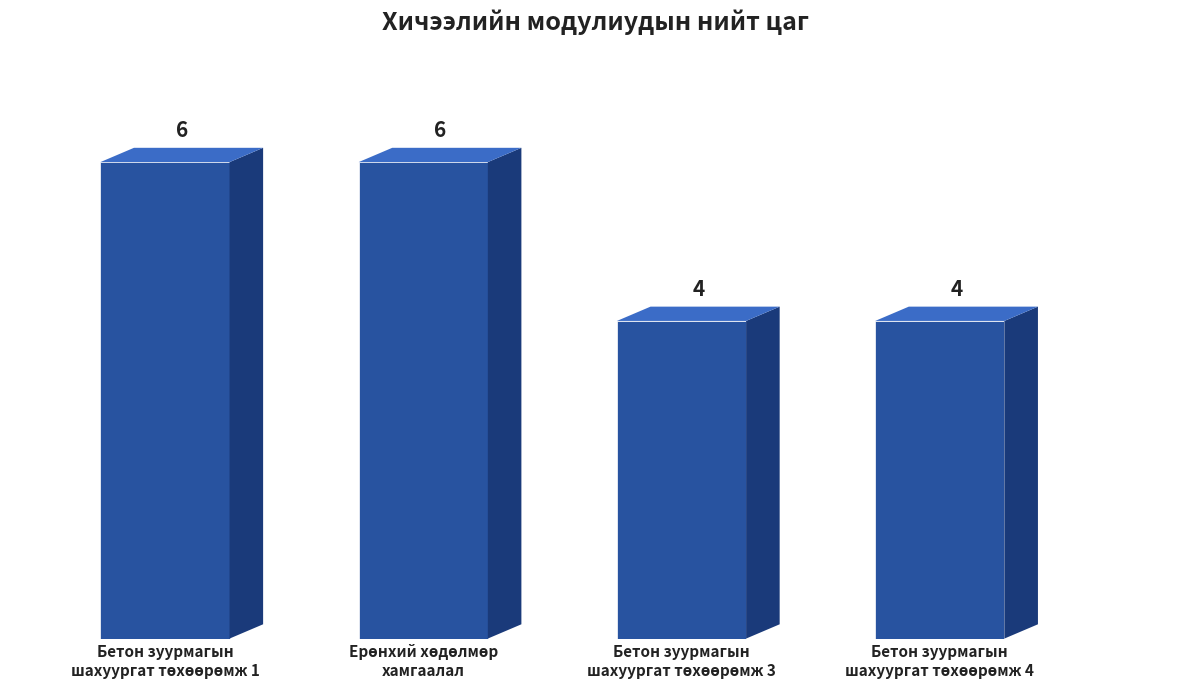

What is the maximum value shown in the chart?

6